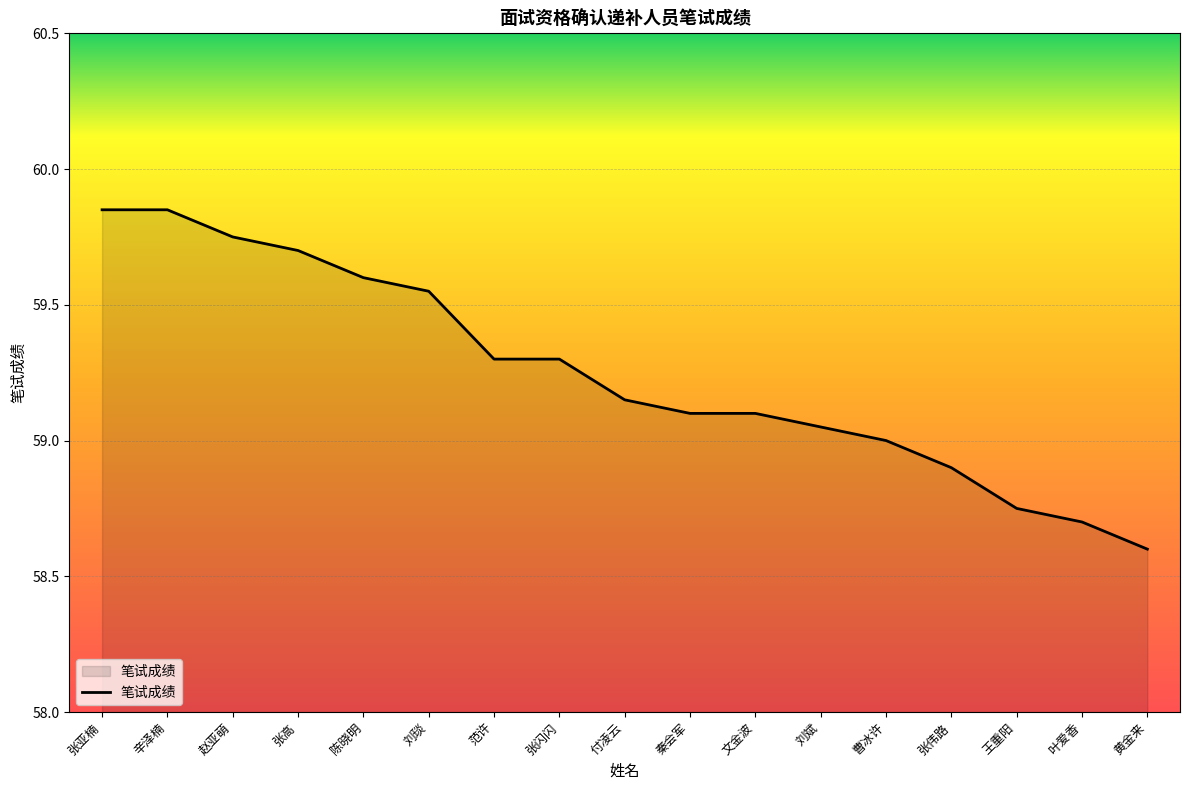

What is the smallest value displayed?

58.6